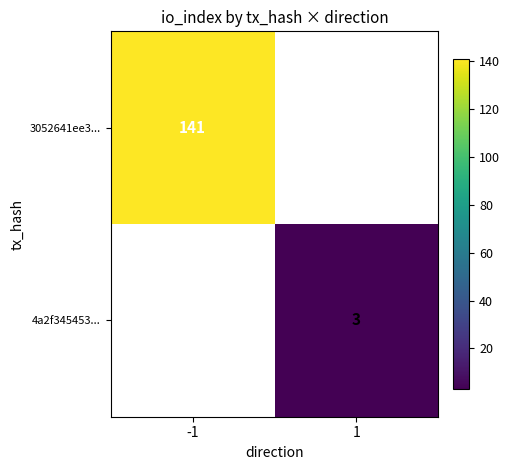

What is the greatest value displayed?

141.0